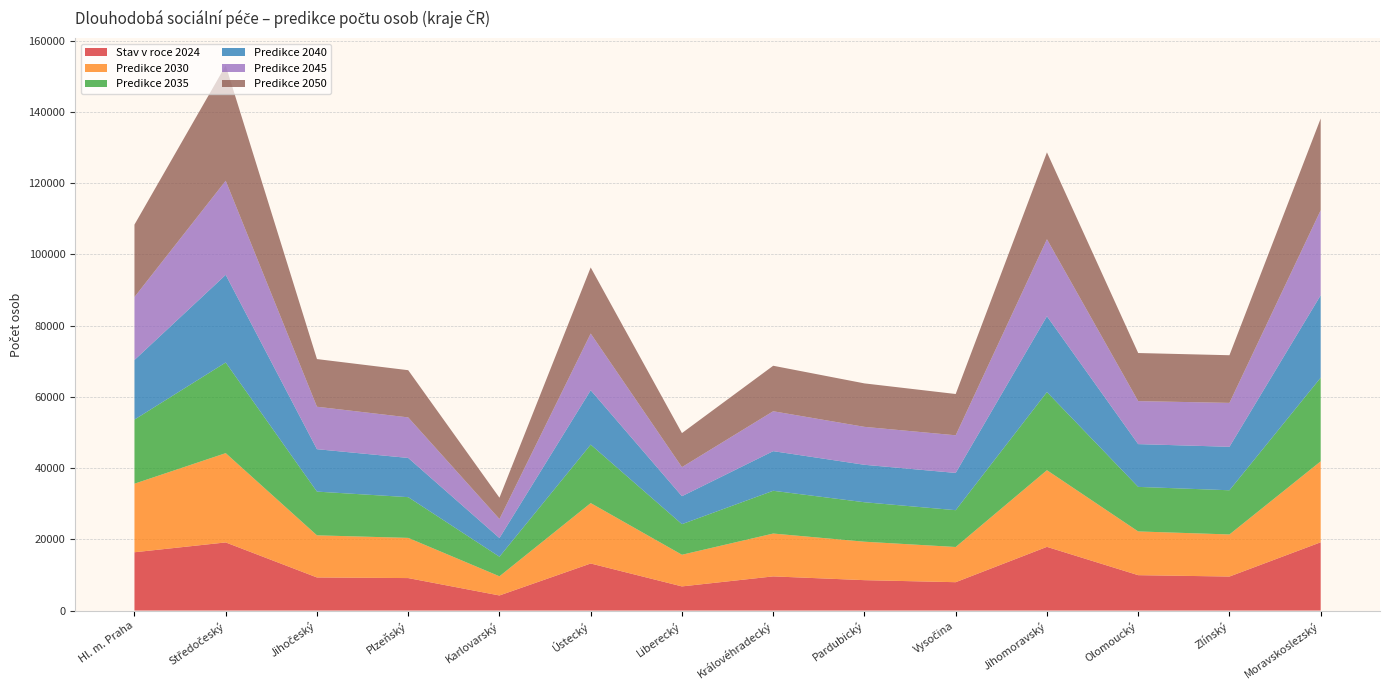

How many interior local peaks does the Predikce 2035 series have?

4